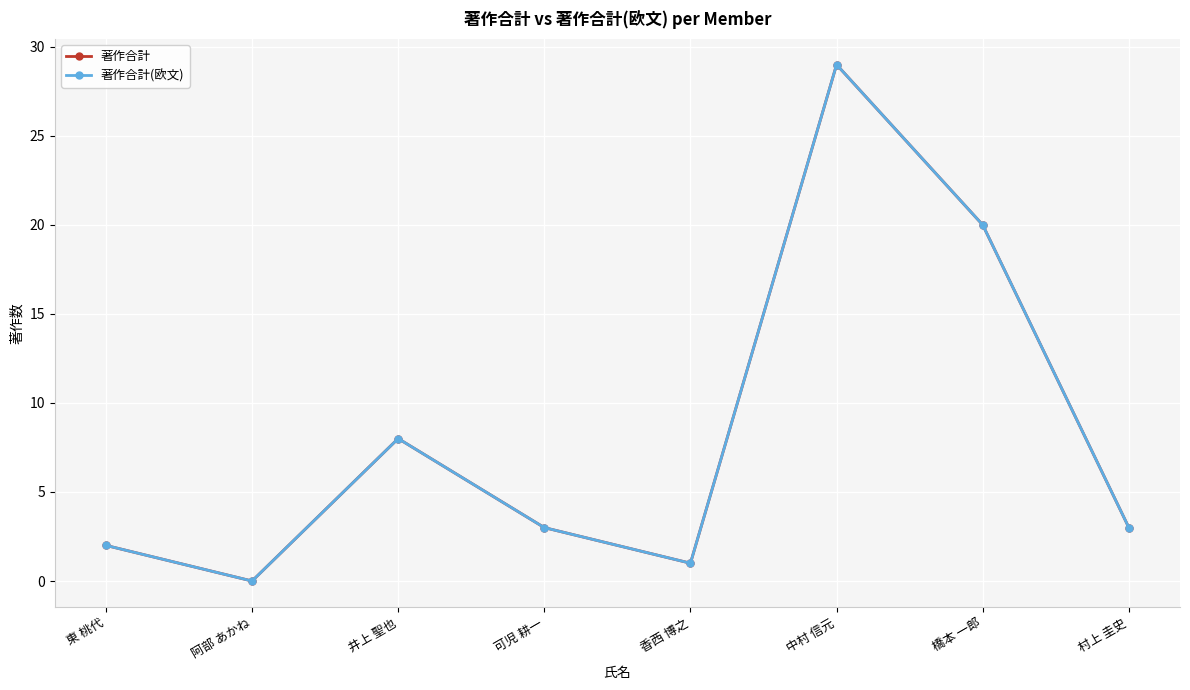

Where is the first local minimum for 著作合計(欧文)?

阿部 あかね